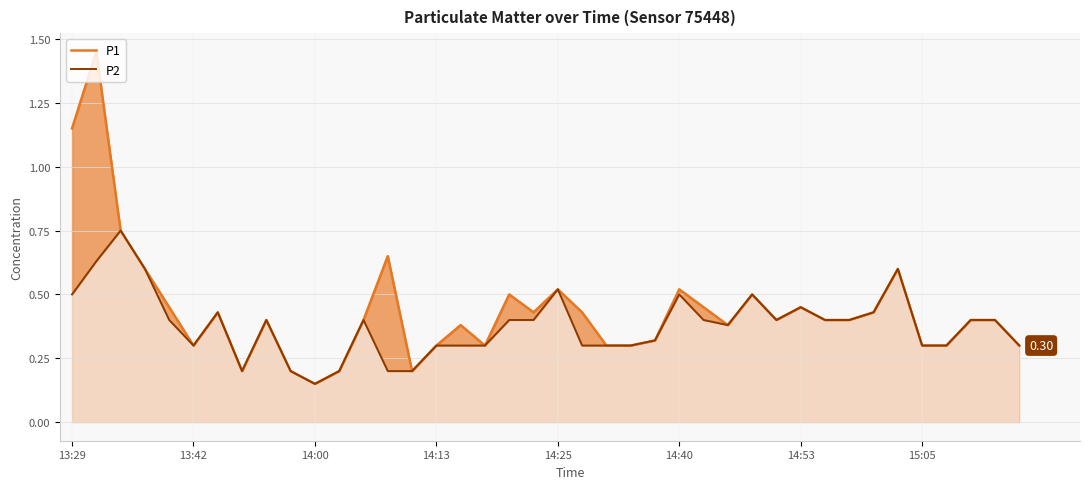

Rank the series by their maximum value, from highest to lowest.

P1, P2